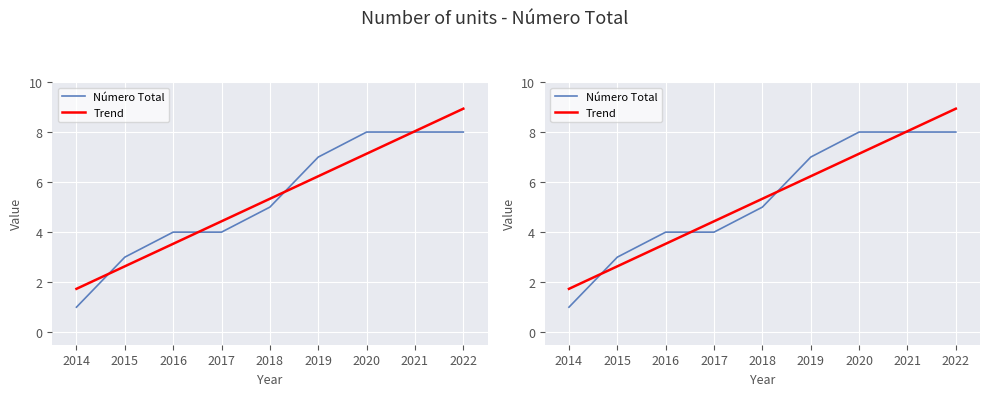

What is the value of the Número Total point at the 2nd from the left?

3.0